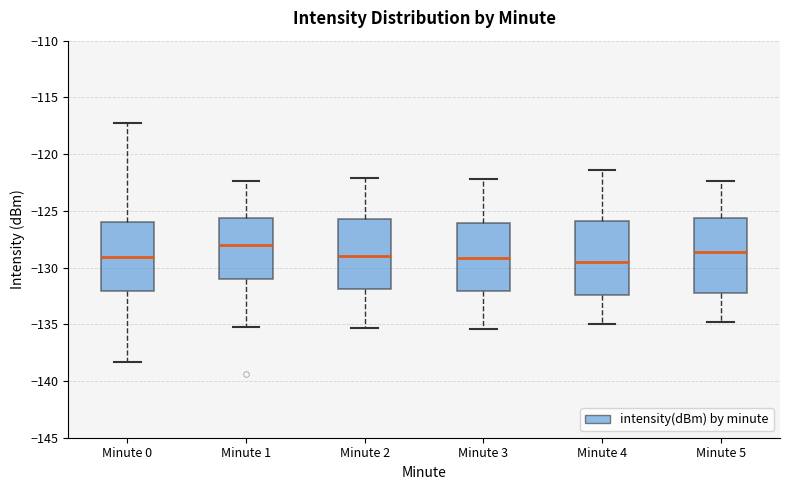

Reading left to right, transcribe this box plot: for each box, give where its median line is, the range the box spans, and where its two whiskers end, as read against the y-axis. The values are not printed on the chart, so give them approximately, as read against the axis.

Minute 0: median -129.0, box -132.0 to -126.0, whiskers -138.5 to -117.0
Minute 1: median -128.0, box -131.0 to -125.5, whiskers -135.0 to -122.5
Minute 2: median -129.0, box -132.0 to -125.5, whiskers -135.5 to -122.0
Minute 3: median -129.0, box -132.0 to -126.0, whiskers -135.5 to -122.0
Minute 4: median -129.5, box -132.5 to -126.0, whiskers -135.0 to -121.5
Minute 5: median -128.5, box -132.0 to -125.5, whiskers -135.0 to -122.5